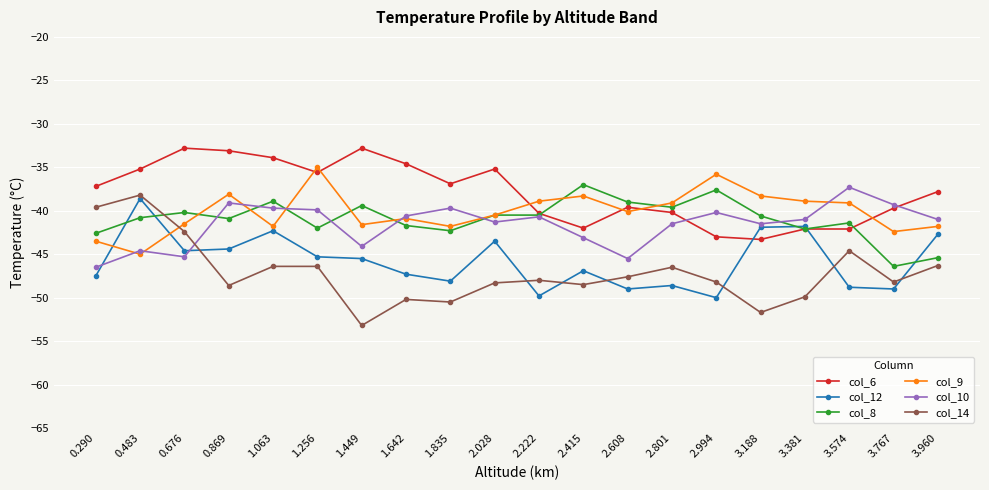

What position from the left is 2.222?

11